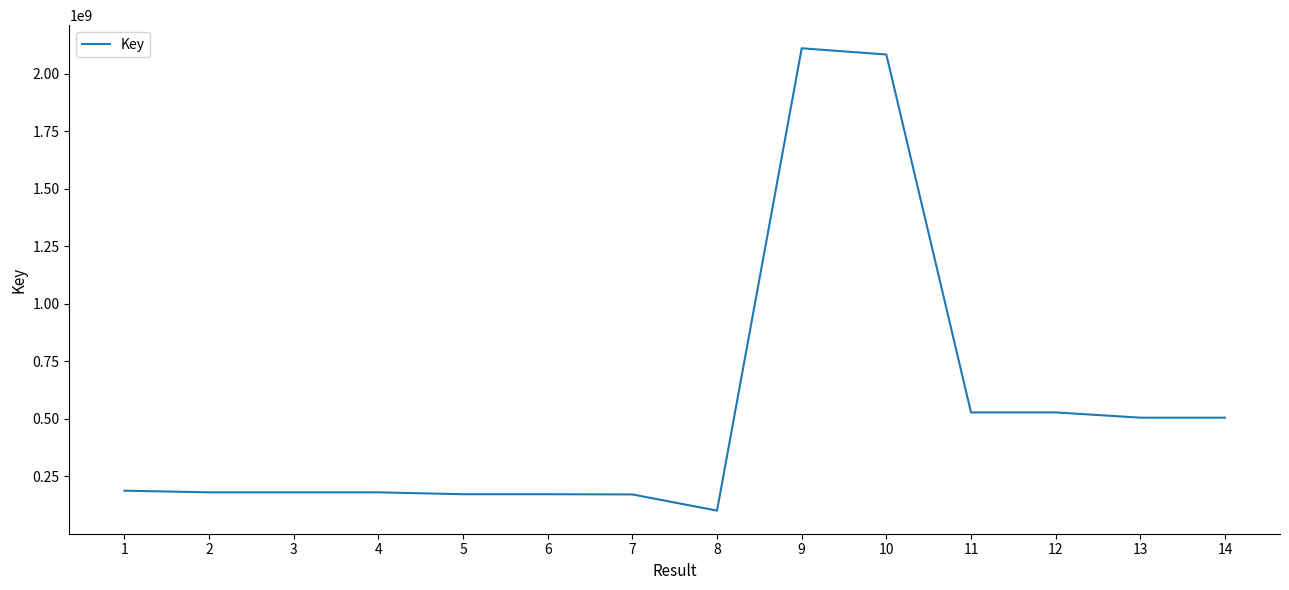

Is it true that the value at 14 is 505004160?

True